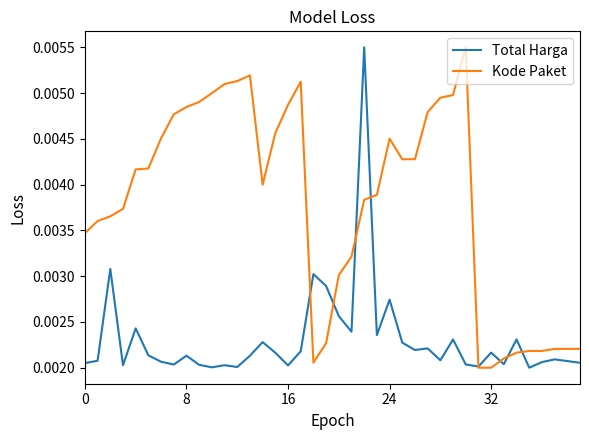

Which series has the largest total across all categories?

Kode Paket